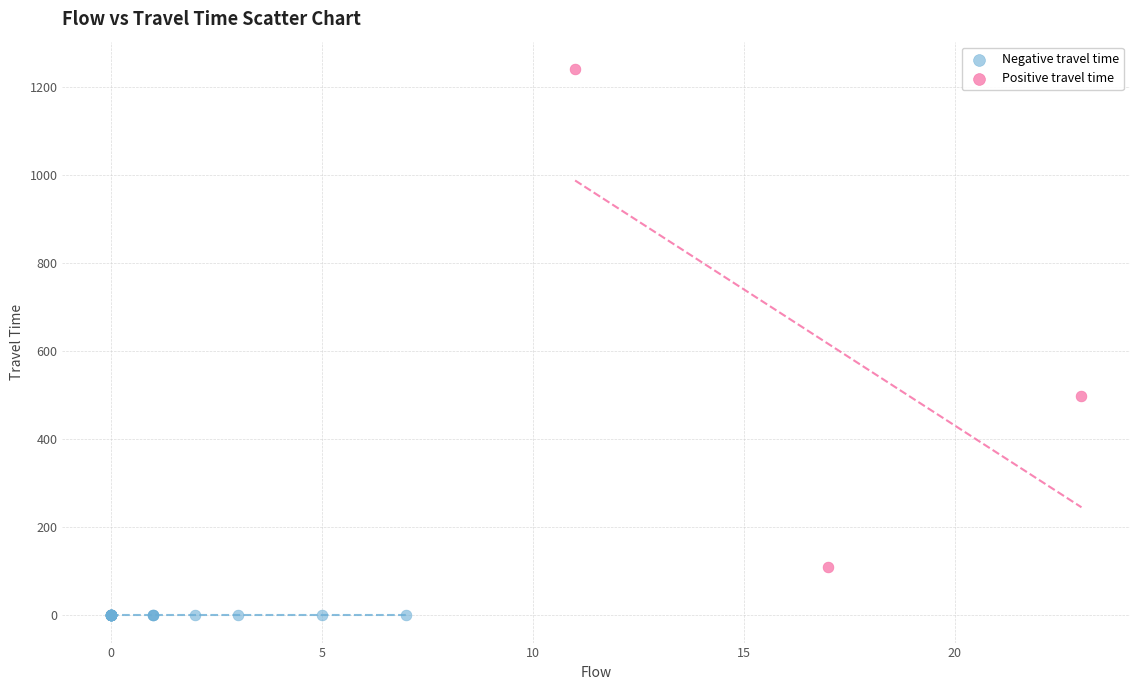

Which series contains the lowest Y value?

Negative travel time